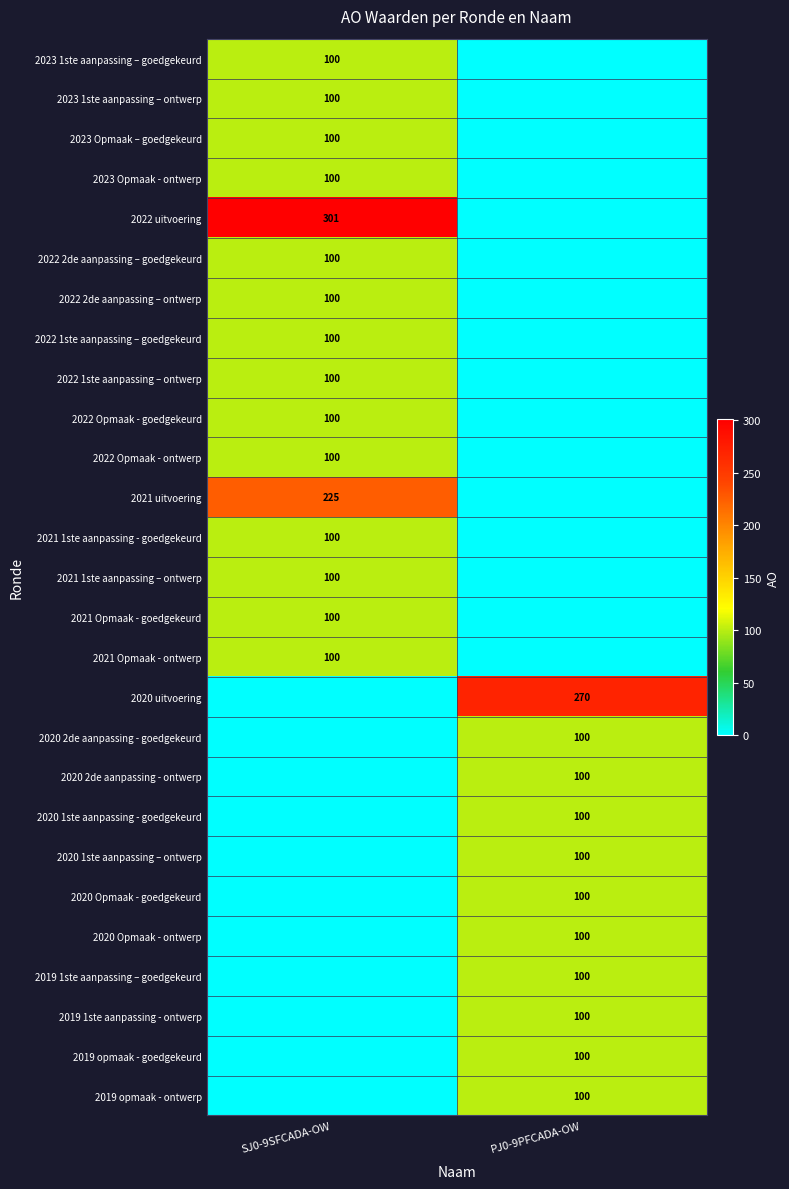

Which category has the lowest value across all series?

PJ0-9PFCADA-OW